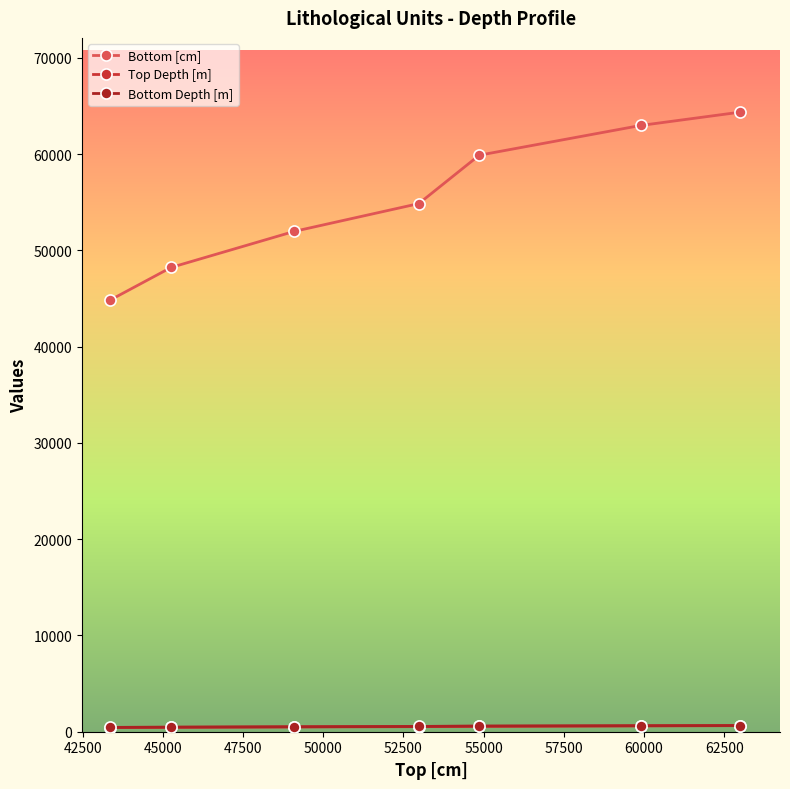

Which series has the largest range (max minus min)?

Bottom [cm]